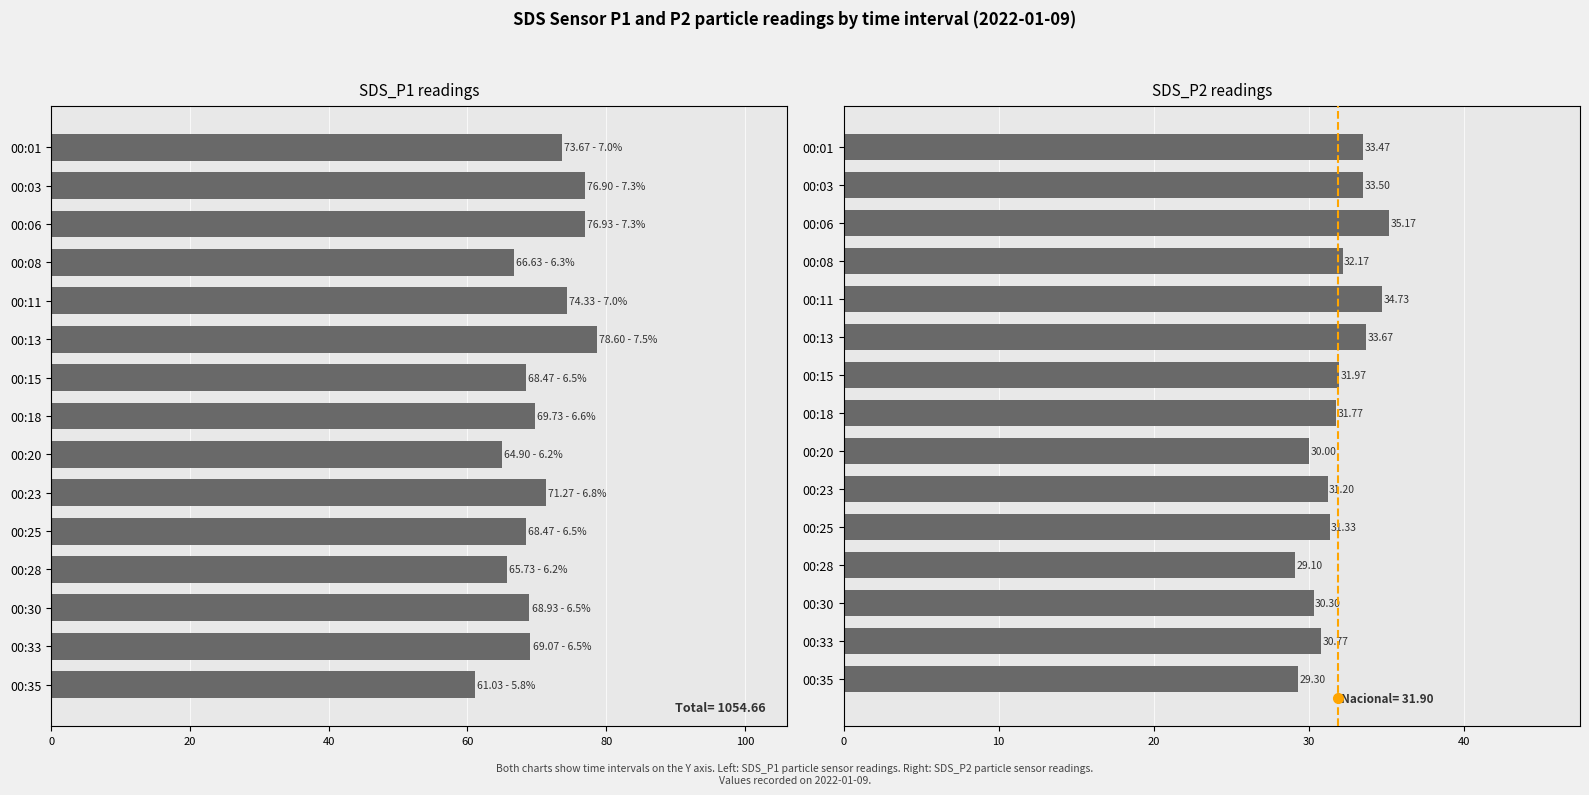

What is the difference between the second highest and second lowest values in the SDS_P2 series?

5.4